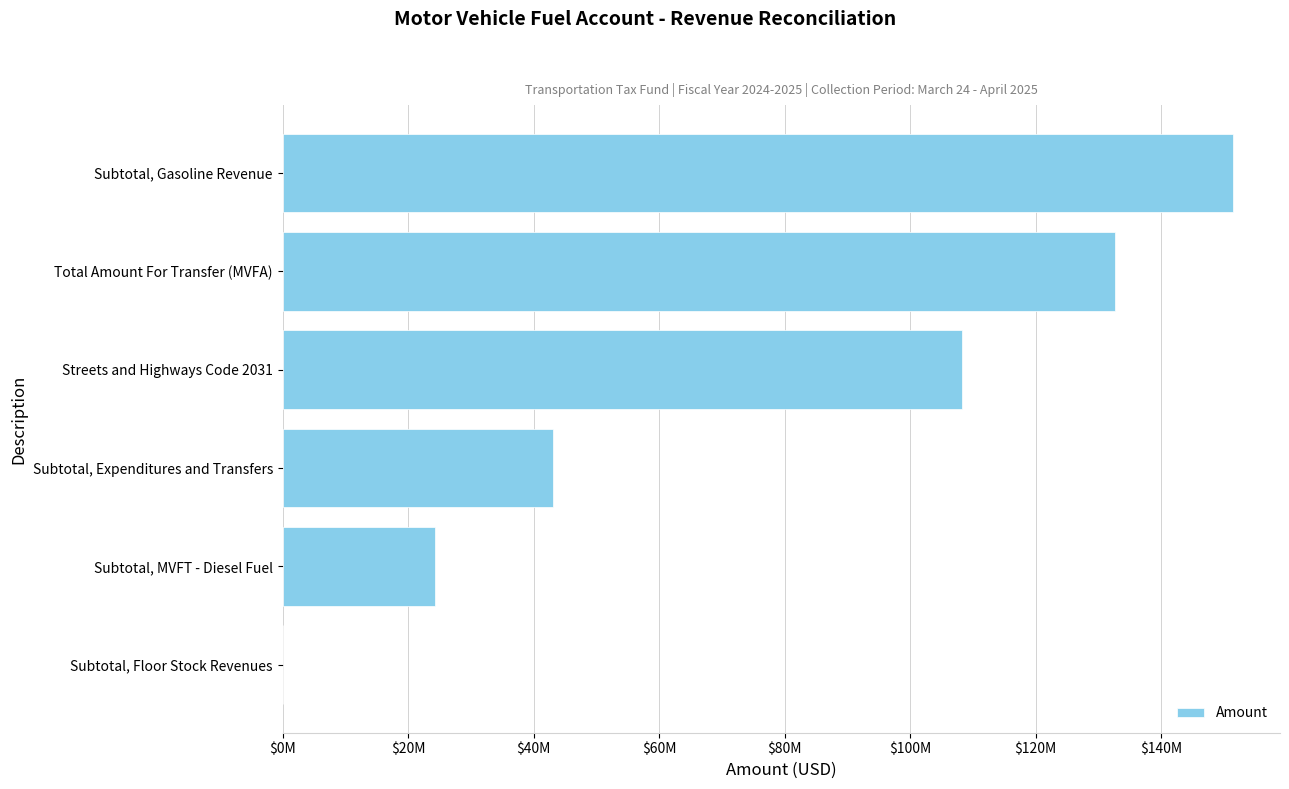

Are the bars horizontal?

Yes